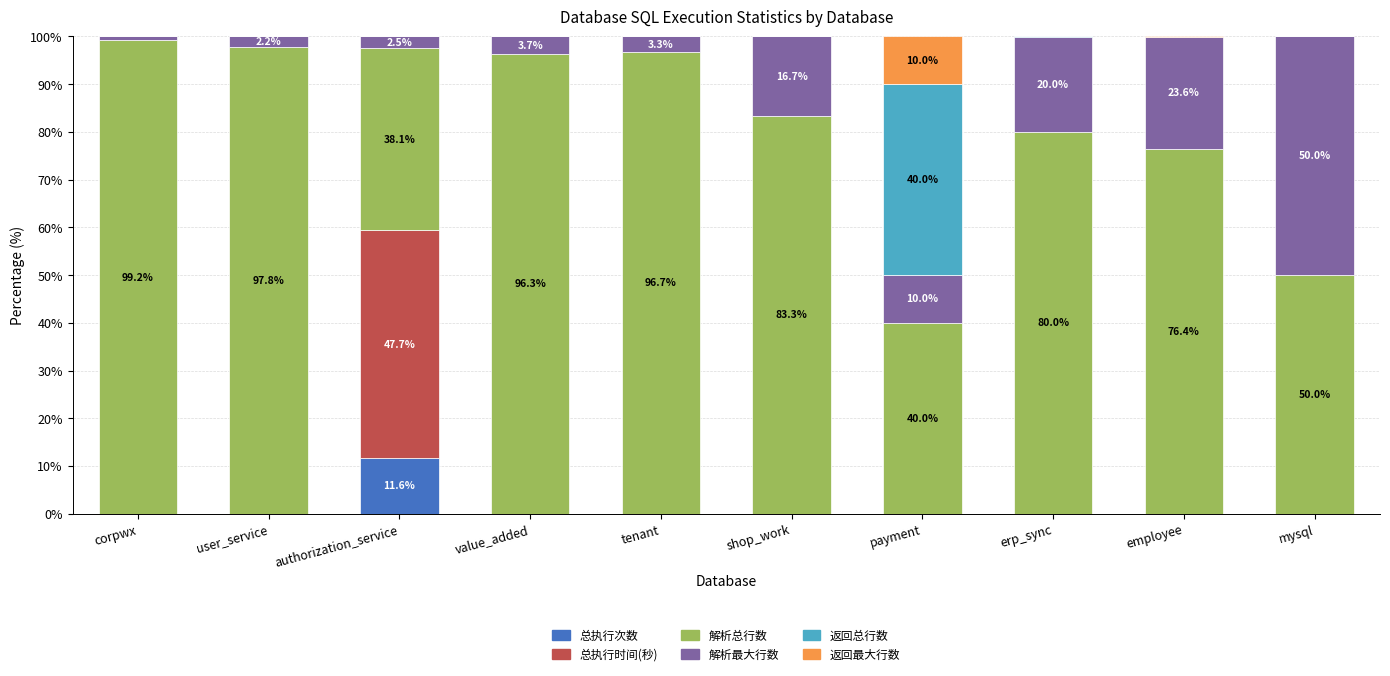

Does the chart contain stacked bars?

Yes